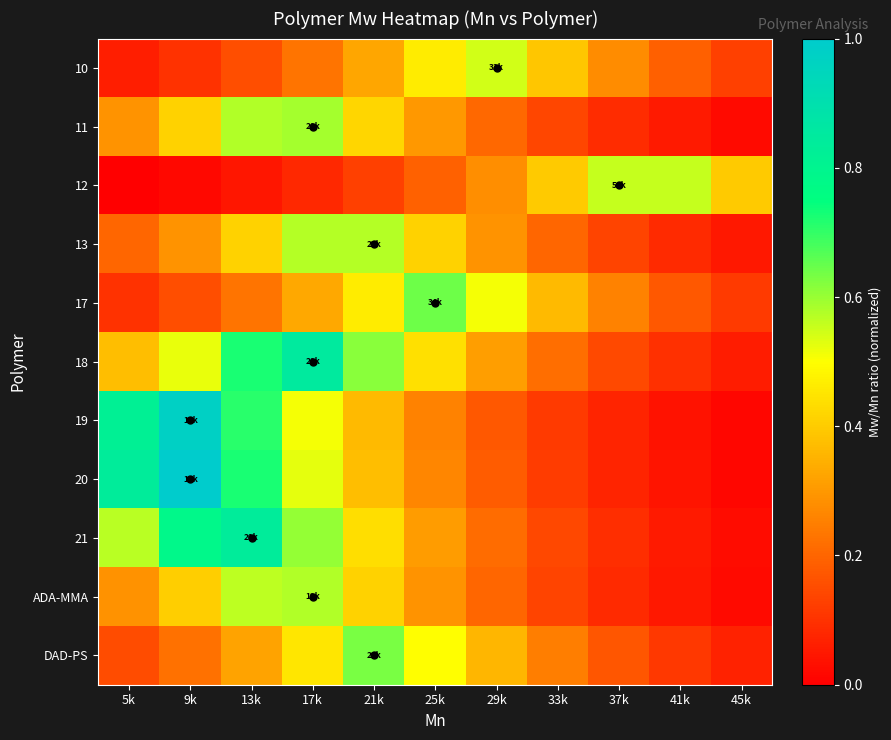

At which category does the chart reach its peak across all series?

9k